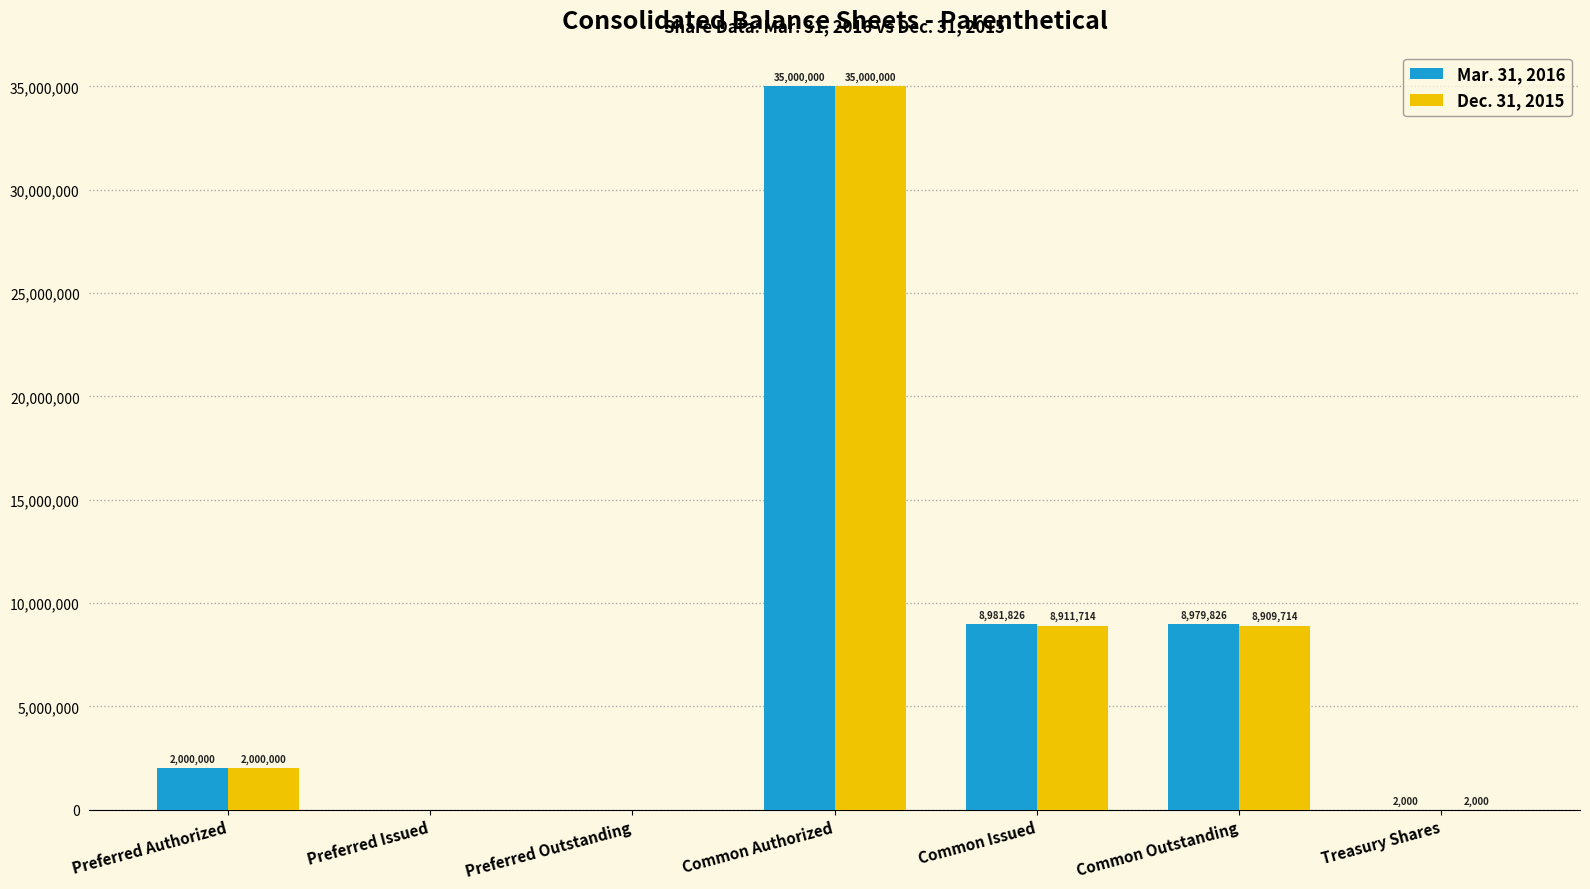

Which label corresponds to the largest value in the chart?

Common Authorized